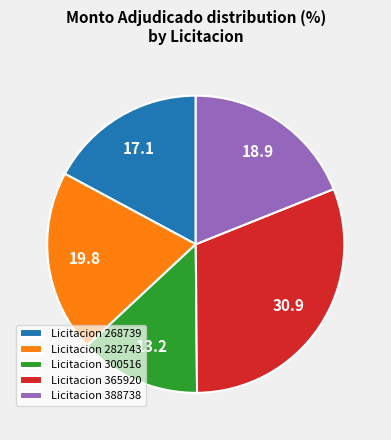

How many segments does this pie chart have?

5